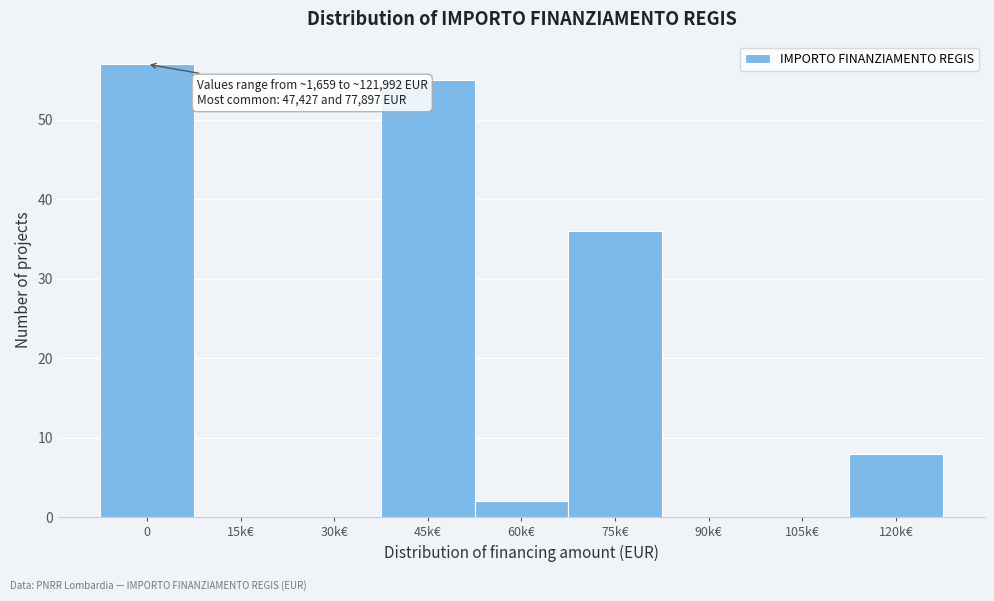

Reading right to left, list all the values displayed in this chart.

120k€=8	105k€=0	90k€=0	75k€=36	60k€=2	45k€=55	30k€=0	15k€=0	0=57